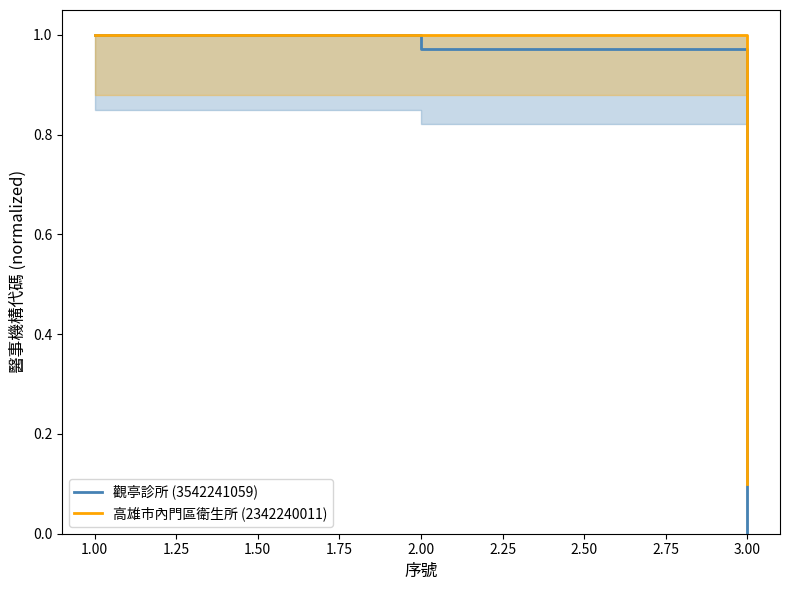

How many lines are shown in the chart?

2